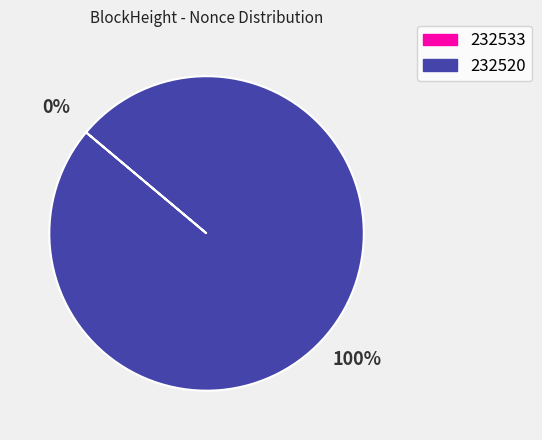

Does 232520 account for over 50% of the chart?

Yes